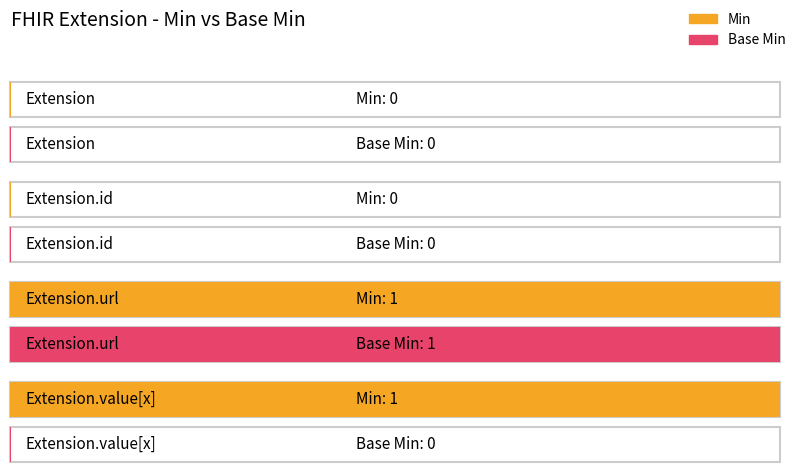

Which category has the highest value in the Min series?

Extension.url